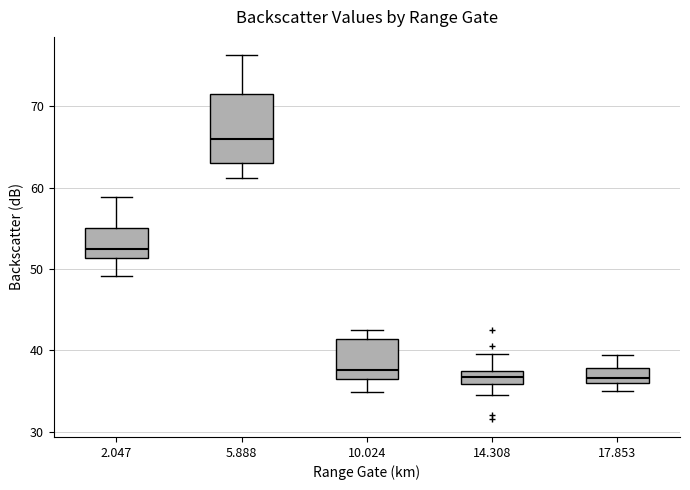

Which box is the tallest, from its lower edge to its upper edge?

5.888